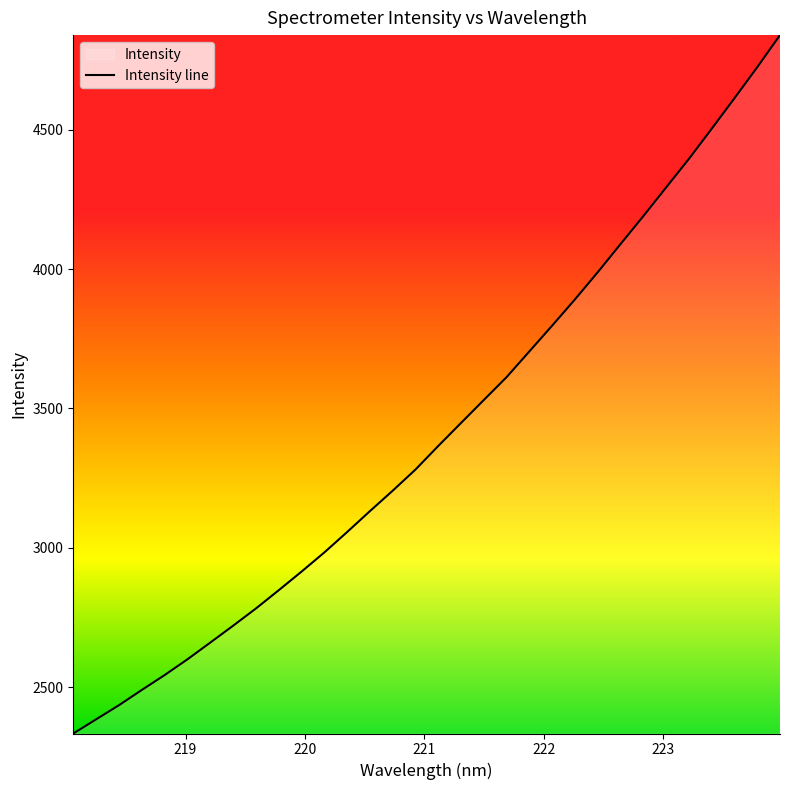

What is the maximum value shown in the chart?

4838.7